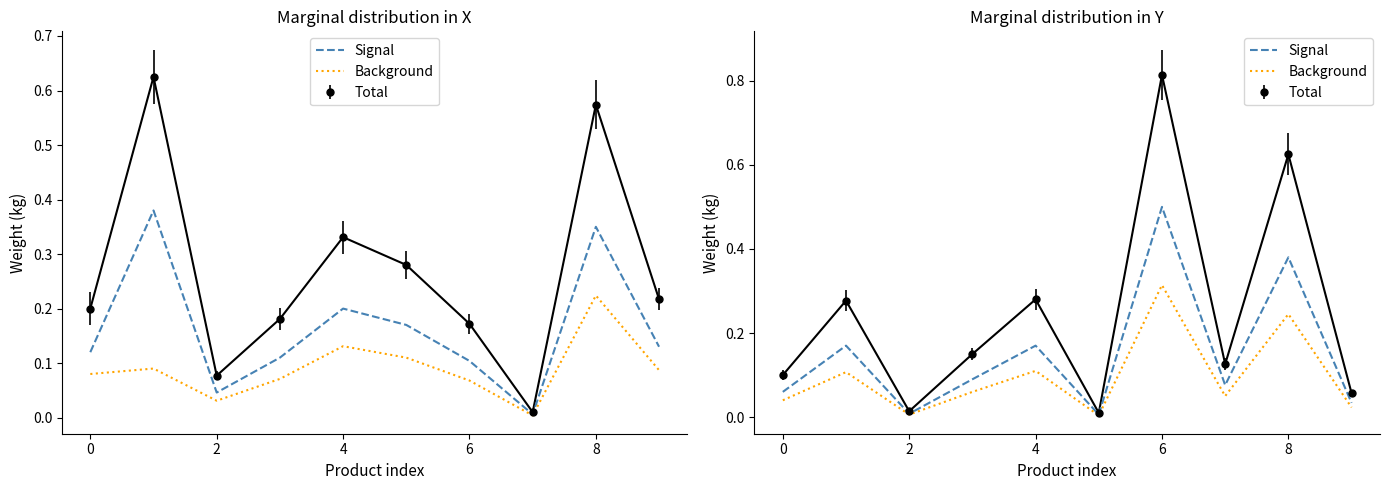

Which has a higher value, 7 or 8?

8